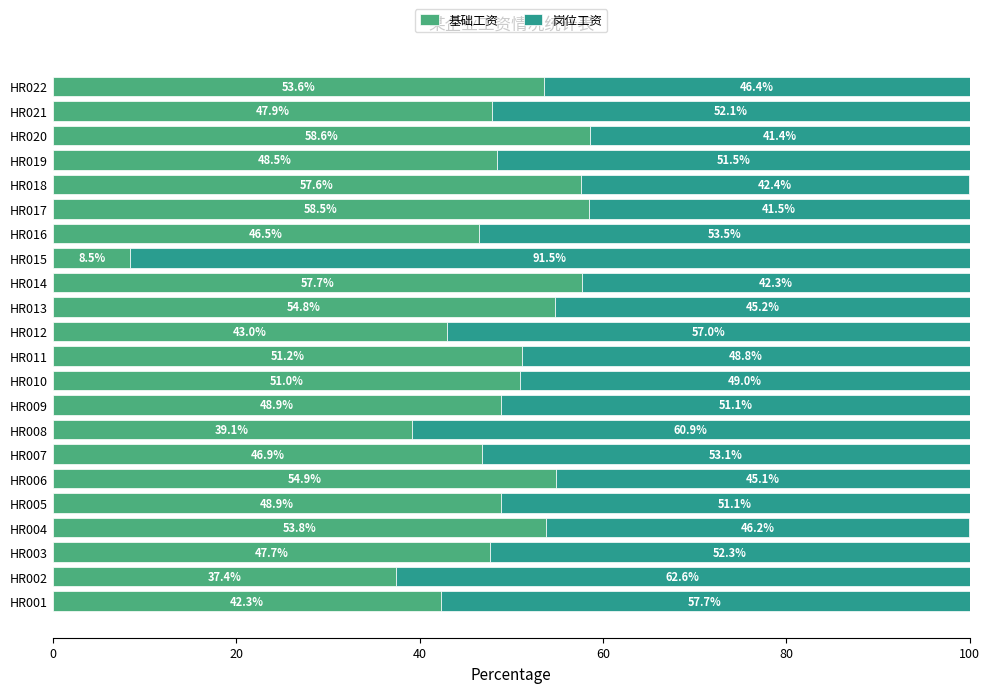

What is the lowest value of the 基础工资 series?

8.5